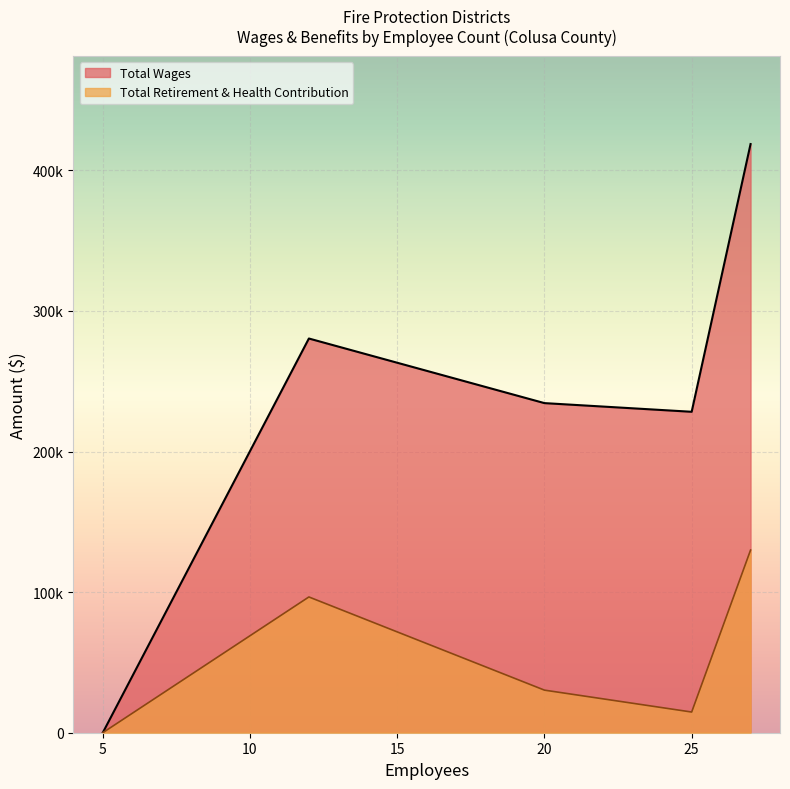

Which category has the lowest value in the Total Retirement & Health Contribution series?

5